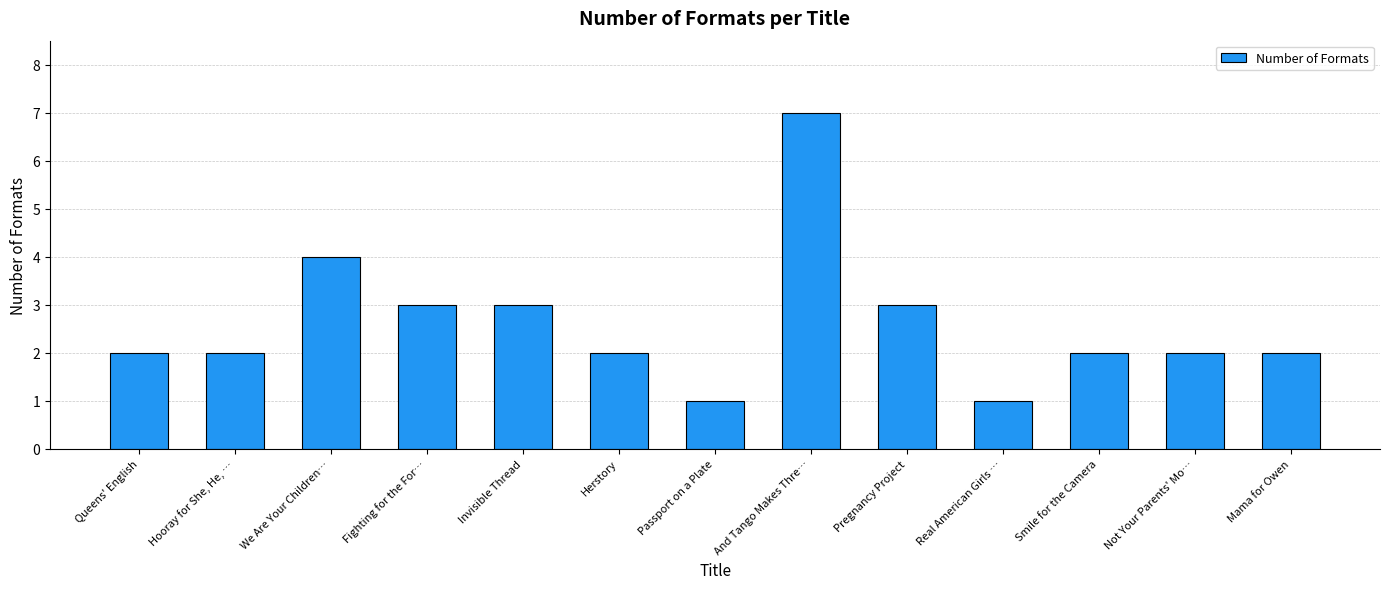

How many values are between 2 and 3?

9